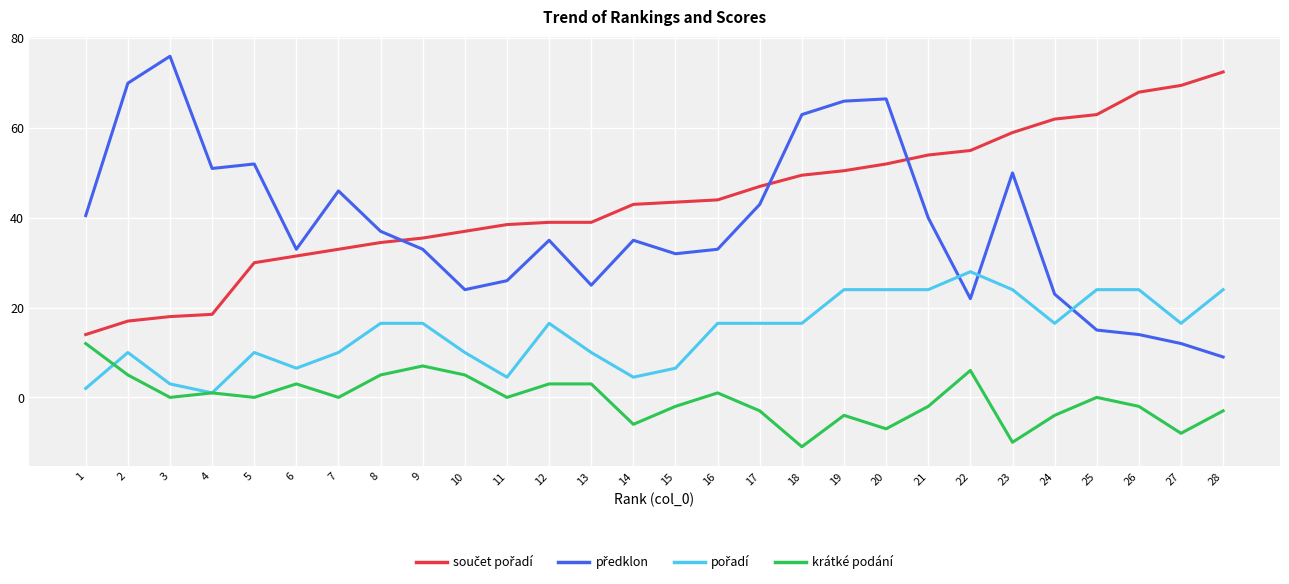

What is the lowest value of the krátké podání series?

-11.0